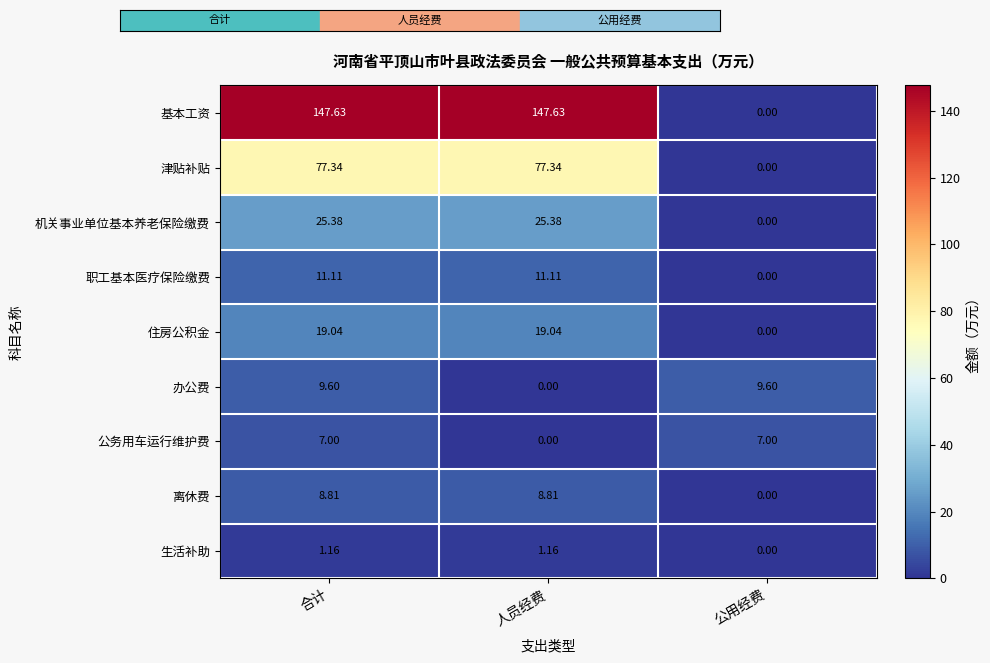

At which category is the sum across all series the highest?

合计